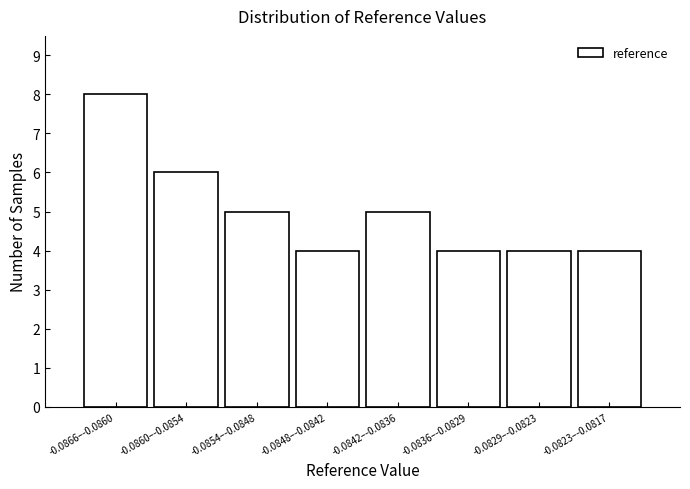

Reading right to left, what are all the values shown in this chart?

-0.0823–-0.0817=4	-0.0829–-0.0823=4	-0.0836–-0.0829=4	-0.0842–-0.0836=5	-0.0848–-0.0842=4	-0.0854–-0.0848=5	-0.0860–-0.0854=6	-0.0866–-0.0860=8